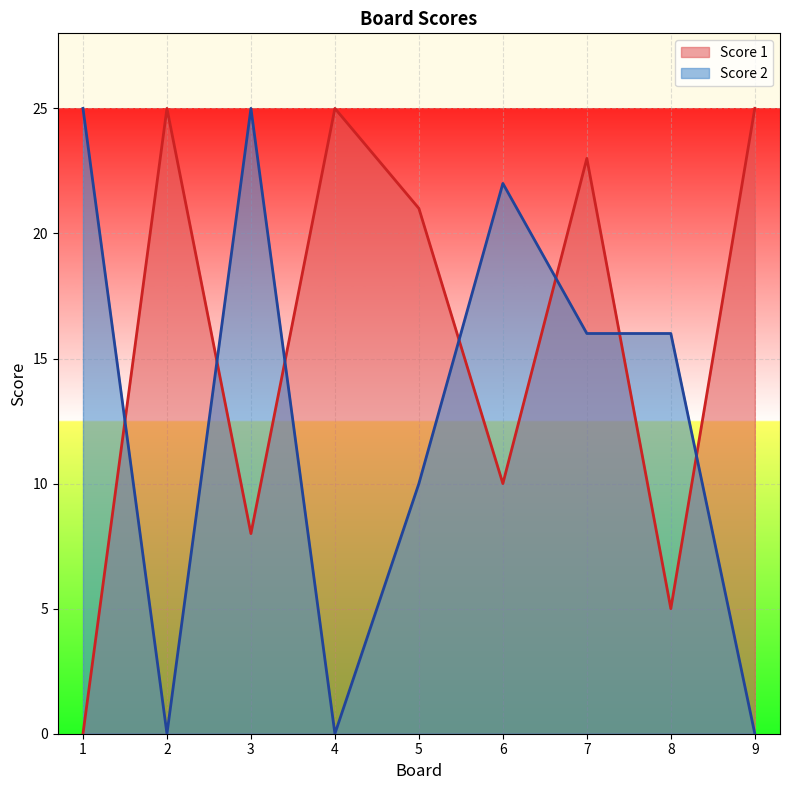

How many intersections are there between Score 1 and Score 2?

7